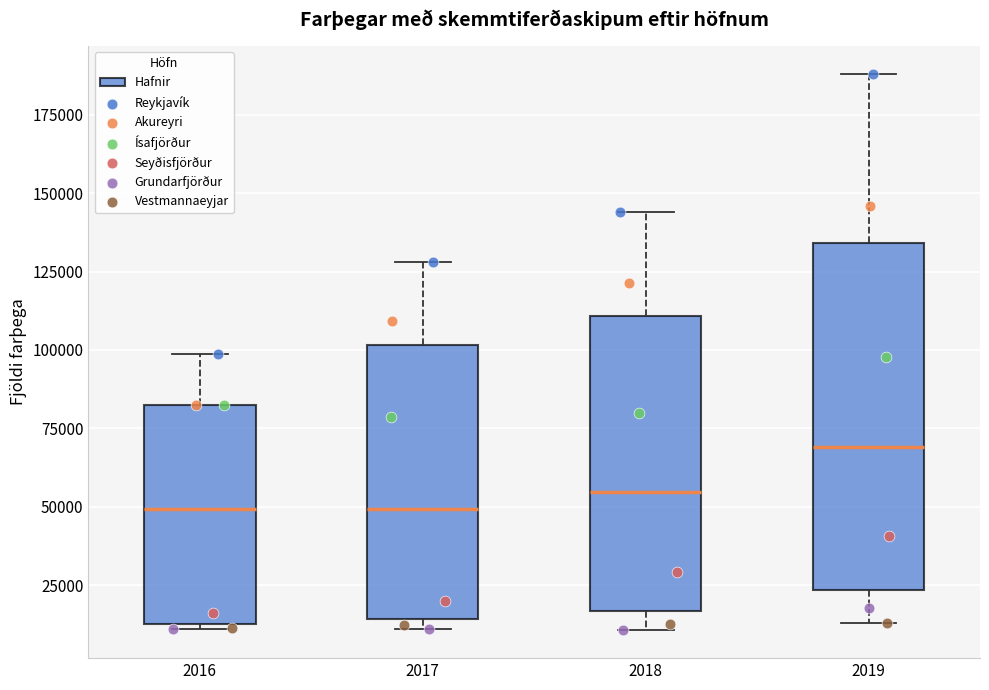

Comparing the boxes themselves (not the whiskers), which one is the tallest?

2019